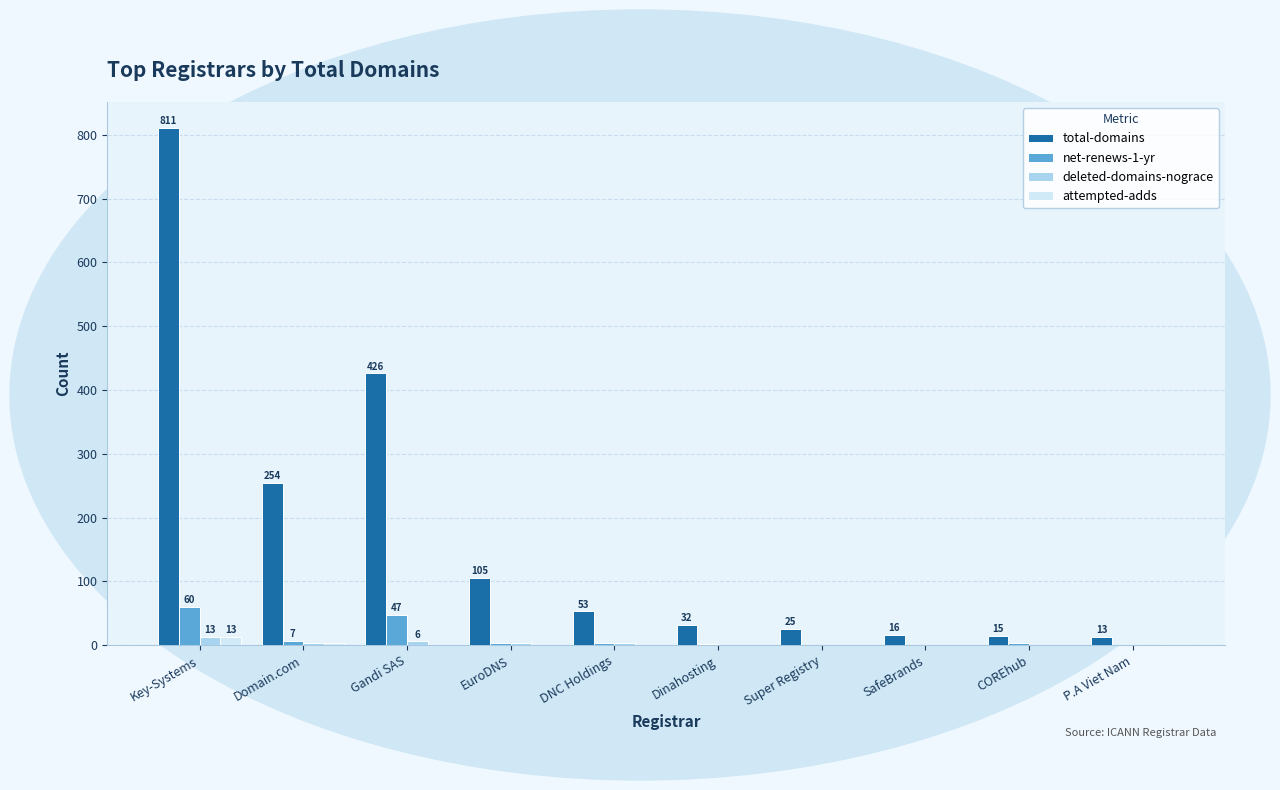

At which label does attempted-adds reach its peak?

Key-Systems